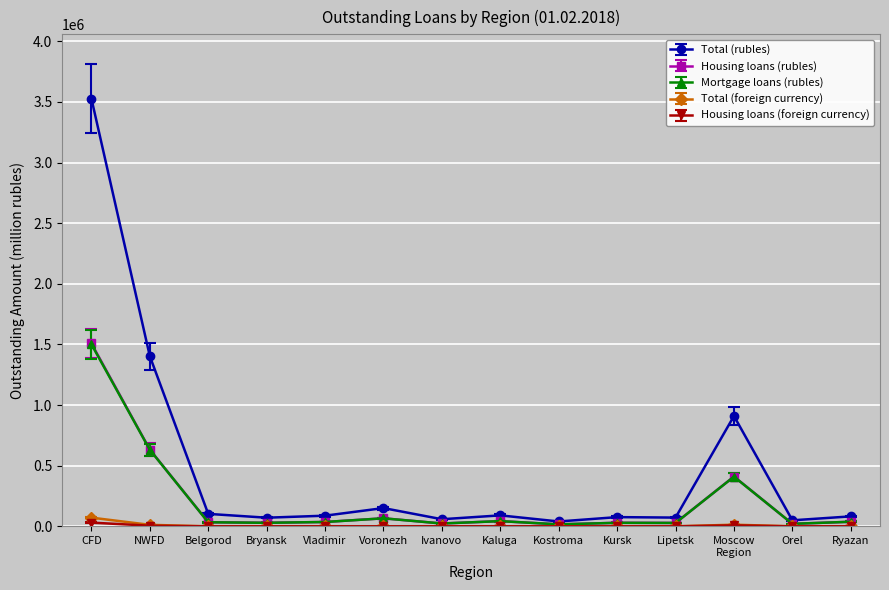

At which label is Total (rubles) closest to 1784170?

NWFD